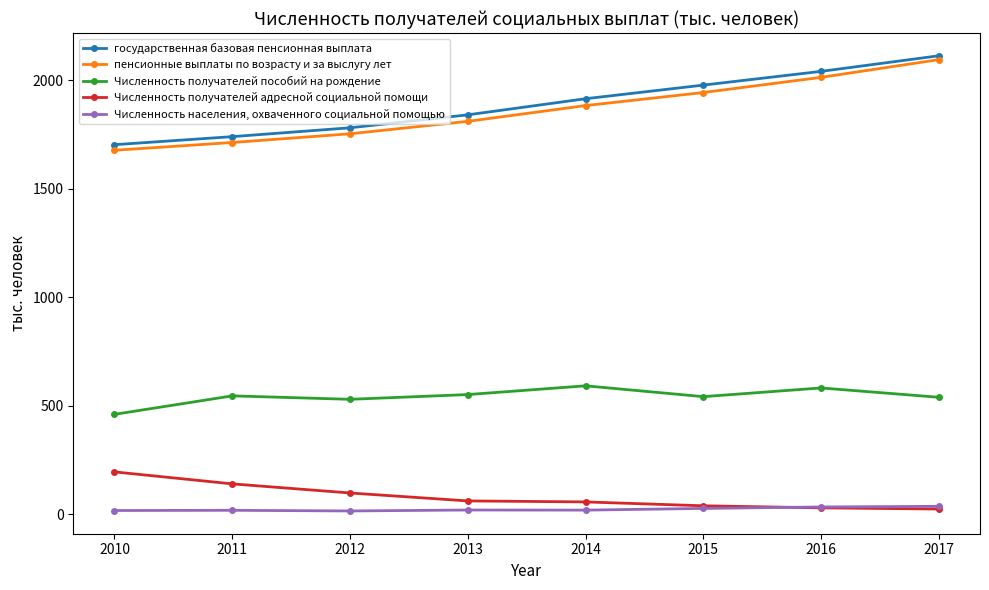

At 2014, list the series in order from largest to smallest.

государственная базовая пенсионная выплата, пенсионные выплаты по возрасту и за выслугу лет, Численность получателей пособий на рождение, Численность получателей адресной социальной помощи, Численность населения, охваченного социальной помощью